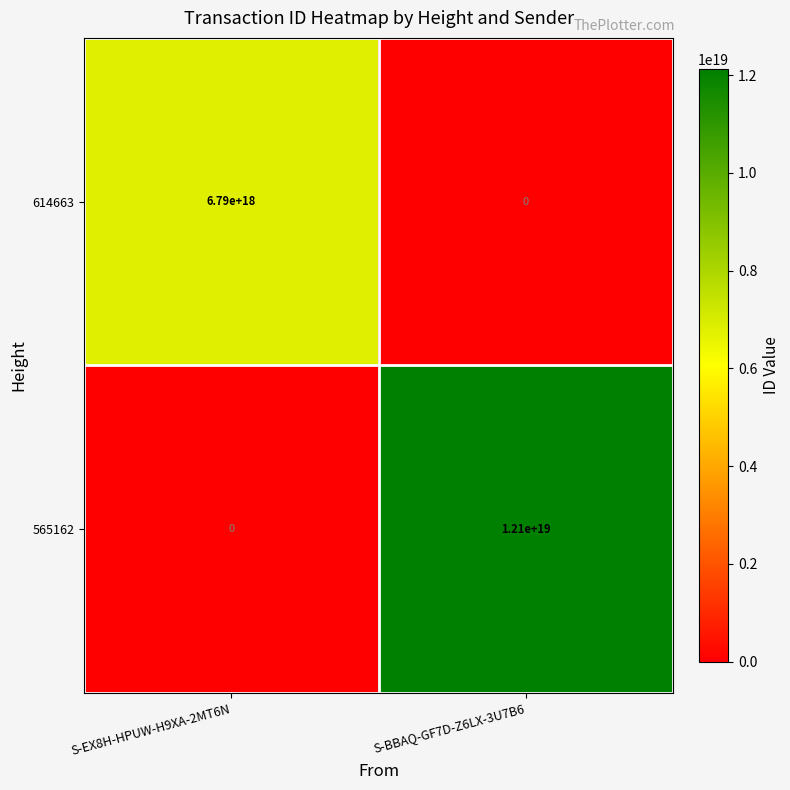

How many data points in 565162 are less than 12100000000000000000?

1